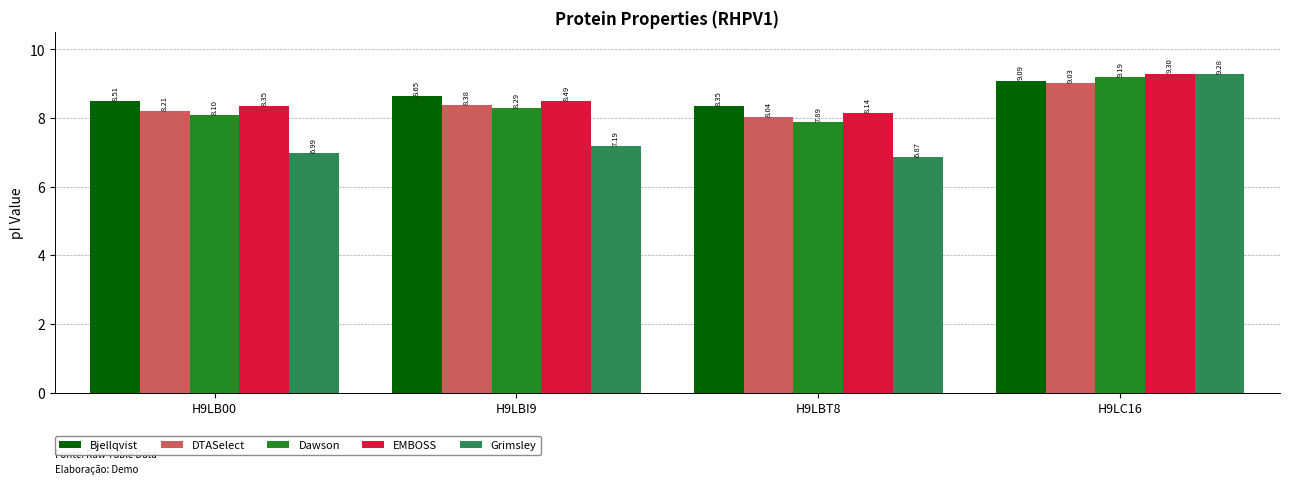

The Dawson series shows 8.3 at H9LBI9. True or false?

True